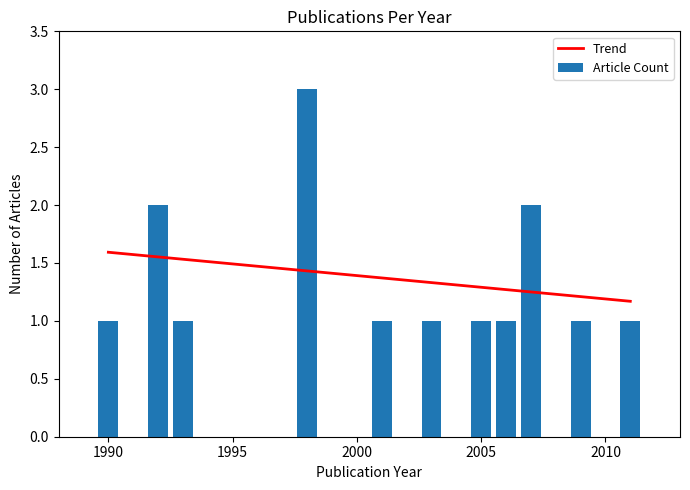

What is the maximum value for Article Count?

3